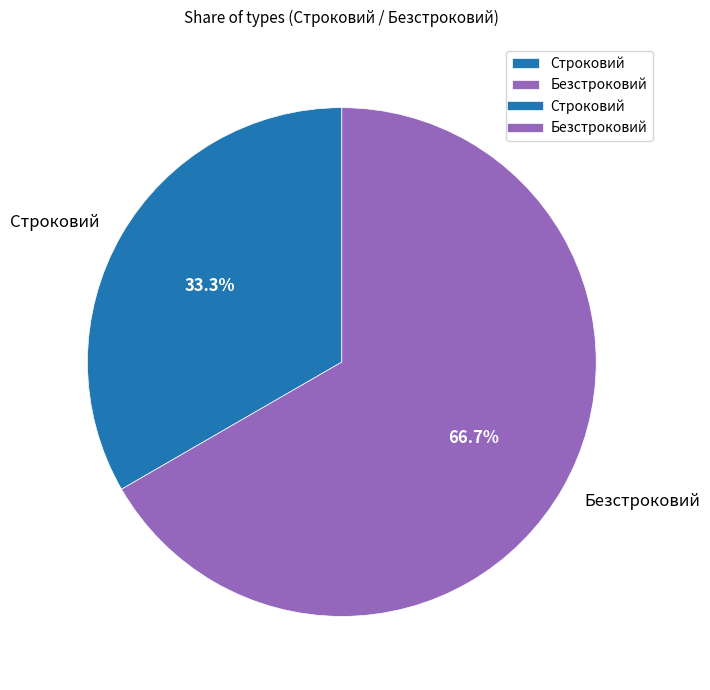

Is it true that Строковий is 18% of the pie?

False